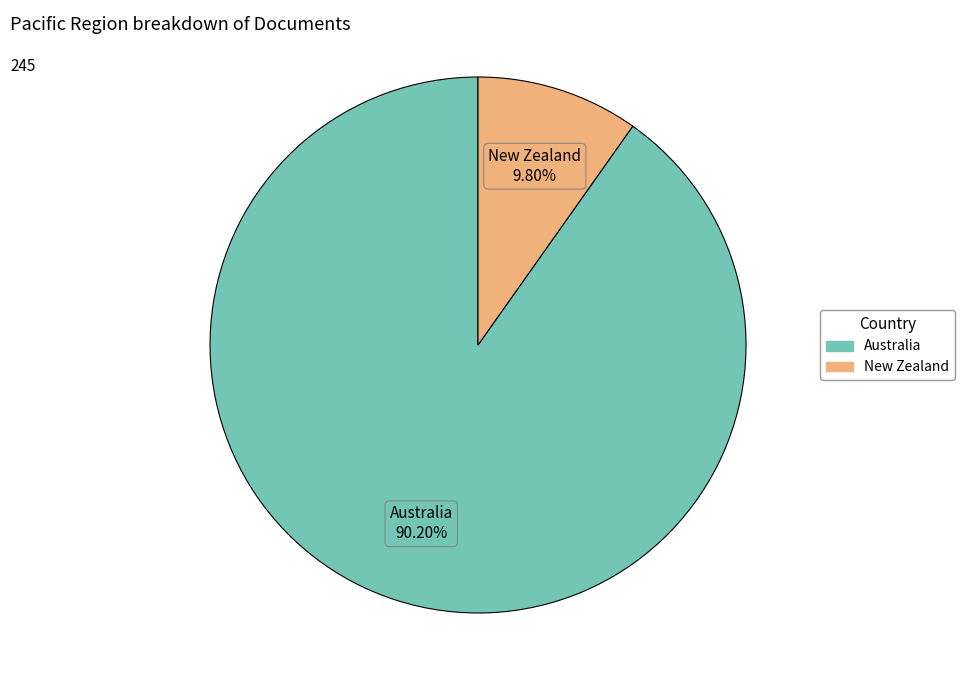

The Australia slice represents 90% of the pie. True or false?

True